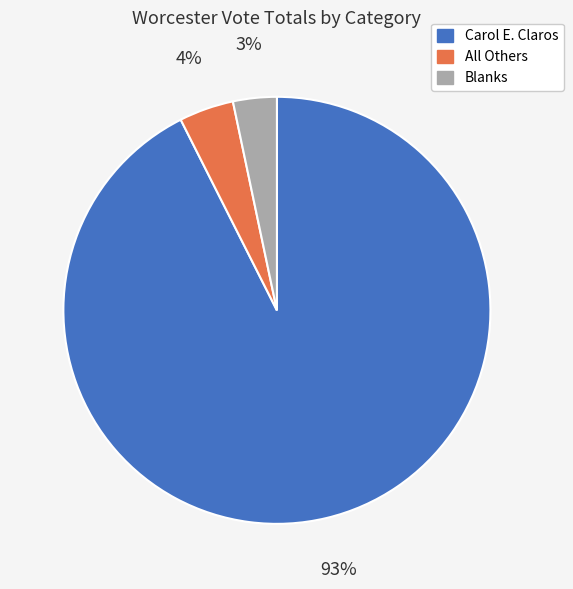

Is there a majority slice in this chart?

Yes